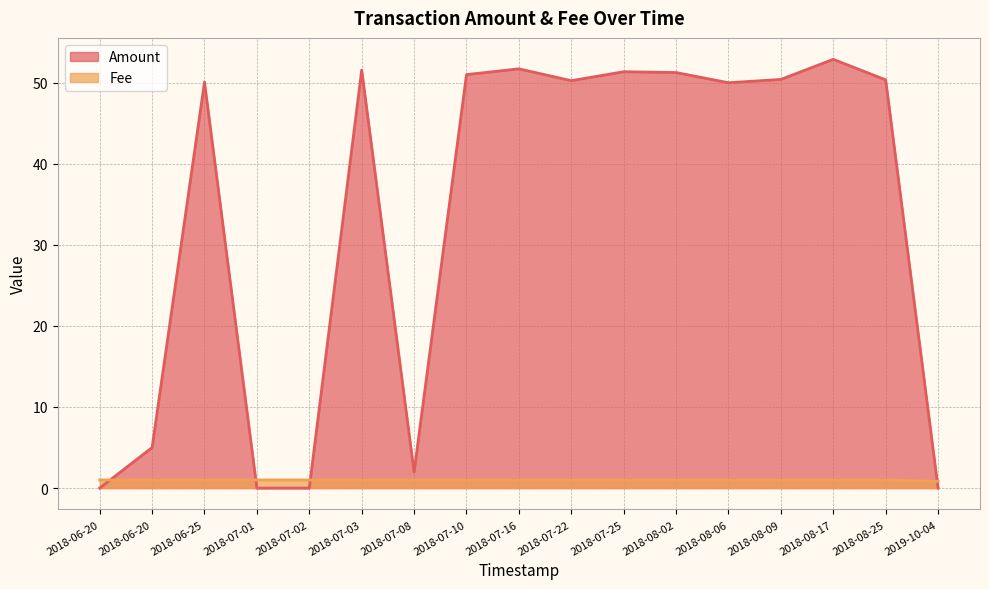

At which category is the sum across all series the highest?

2018-08-17